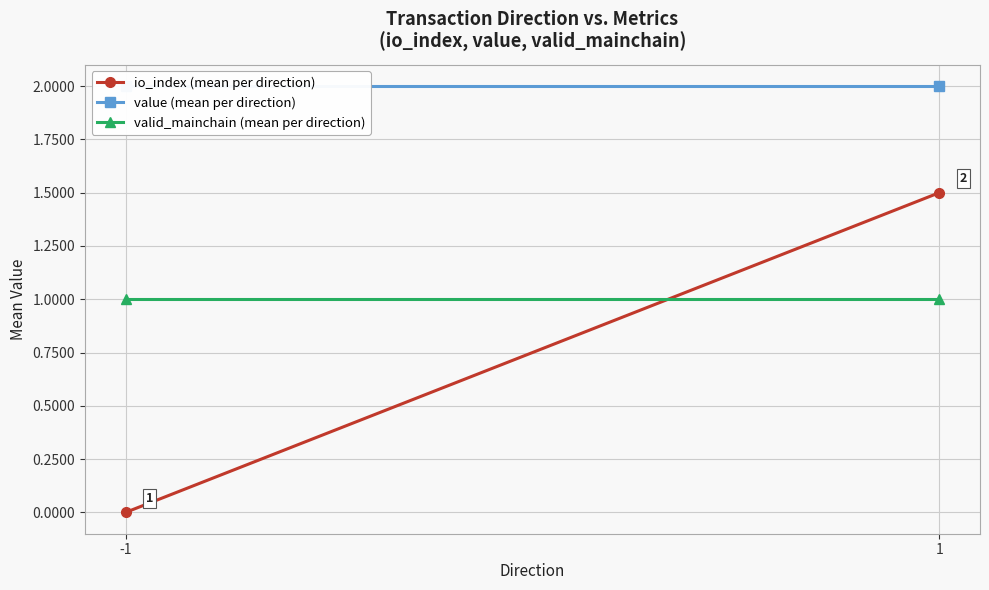

What is the greatest value displayed?

2.0